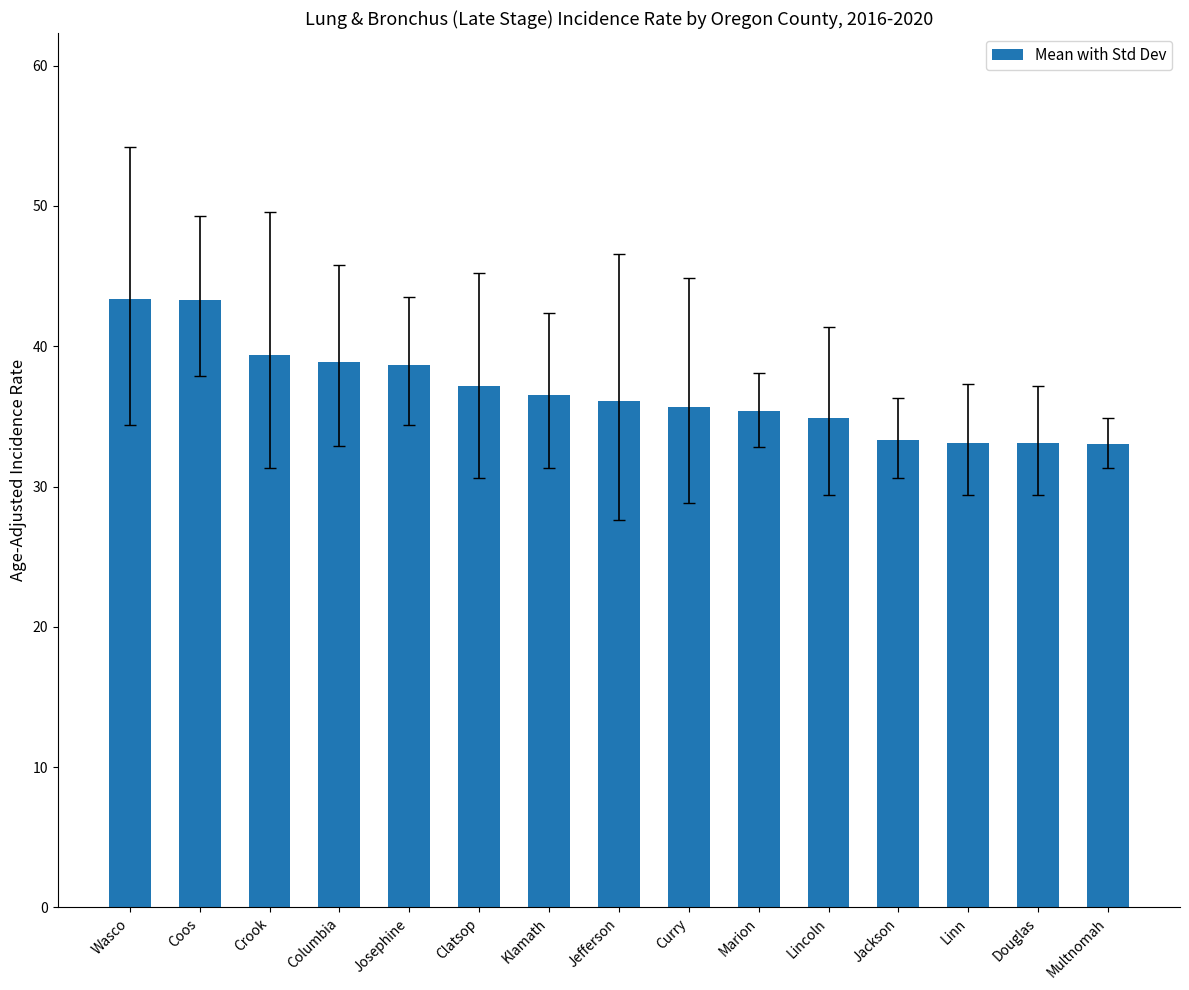

What is the ratio of the value at Curry to the value at Multnomah?

1.1